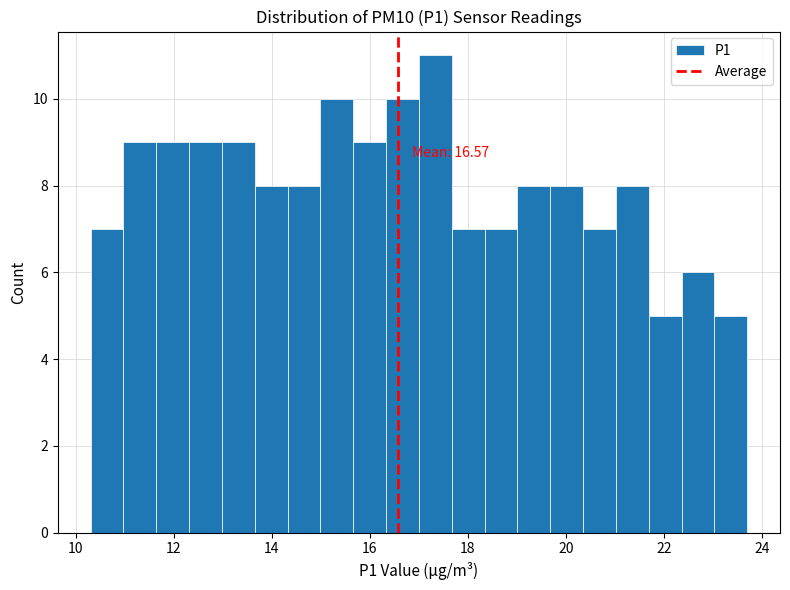

Around what value on the x-axis is the tallest bar? Give the approximate position of its centre, as read against the axis.

17.4